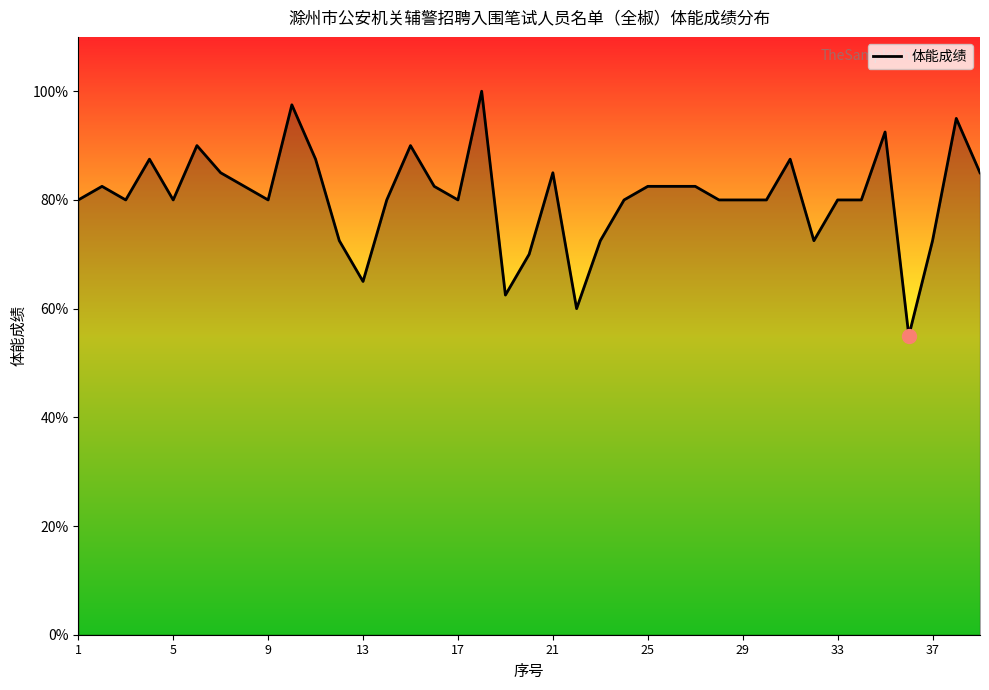

What is the maximum value shown in the chart?

100.0